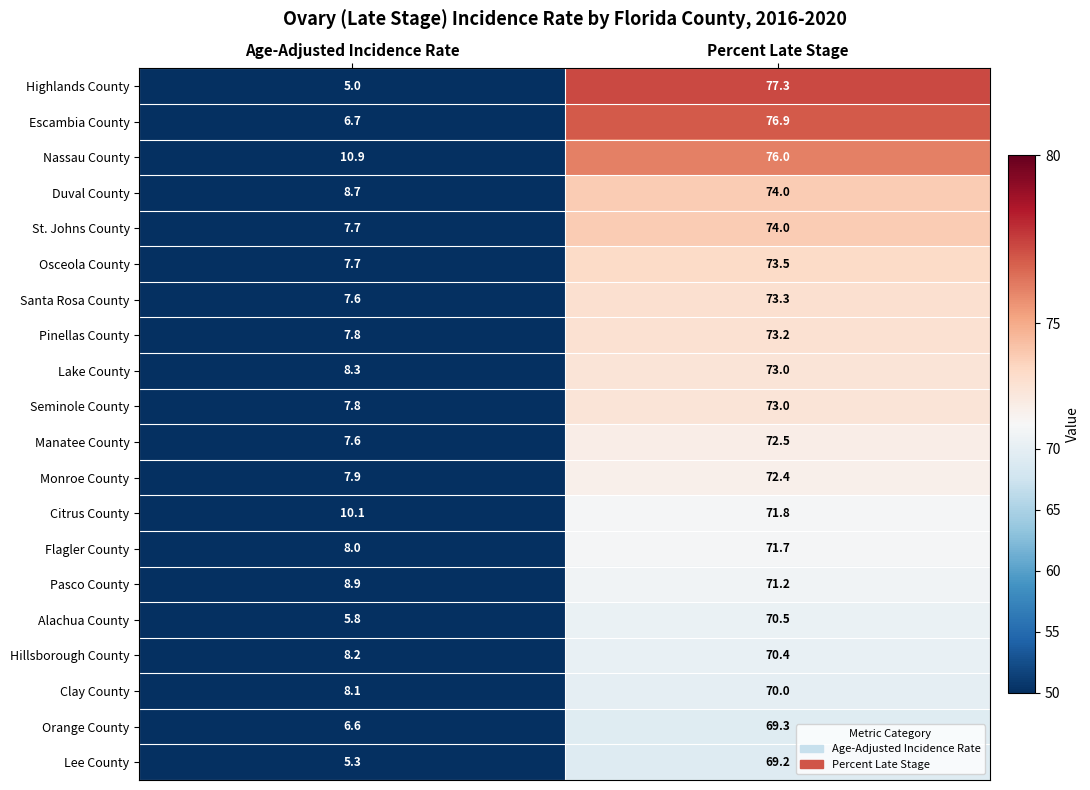

At which label is Osceola County closest to 40?

Age-Adjusted Incidence Rate